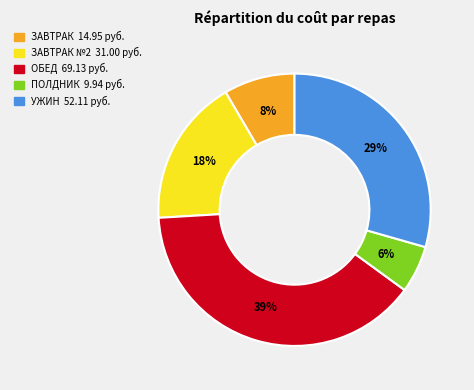

Is there a majority slice in this chart?

No